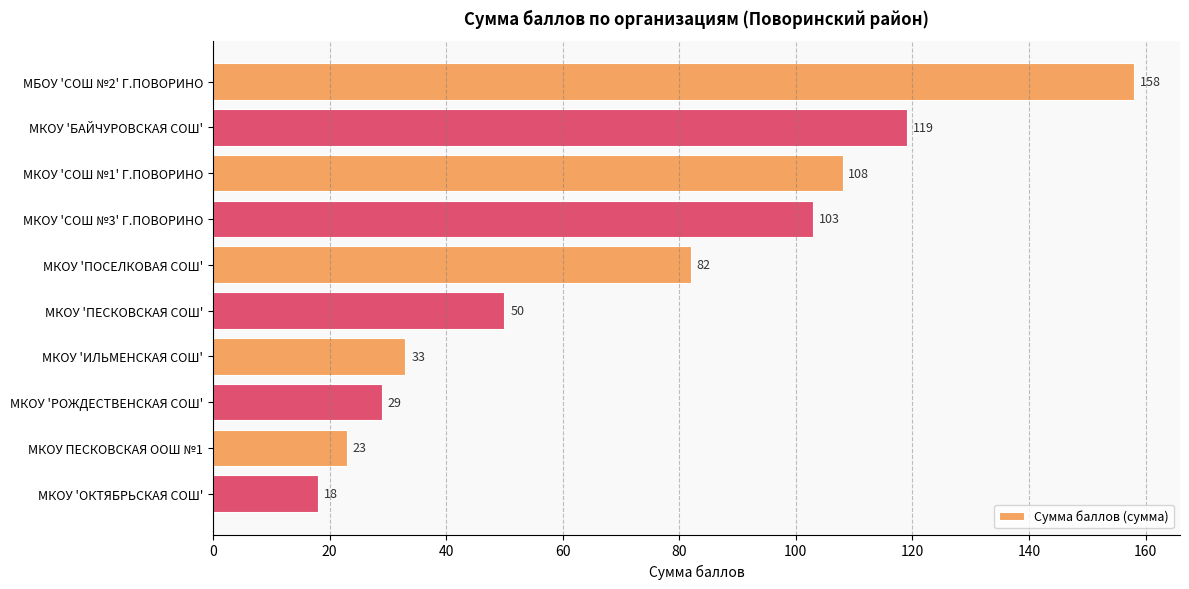

True or false: the data shows 103 at МКОУ 'СОШ №3' Г.ПОВОРИНО.

True